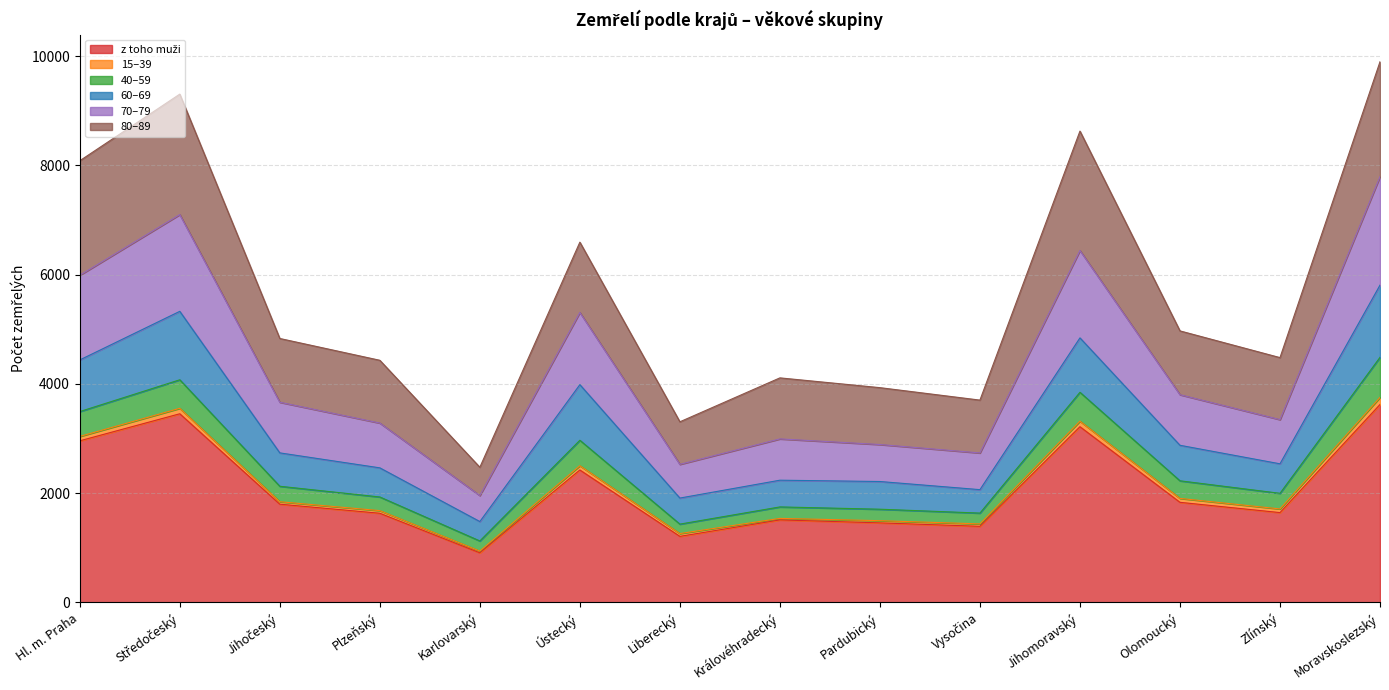

The z toho muži series shows 1510 at Královéhradecký. True or false?

True